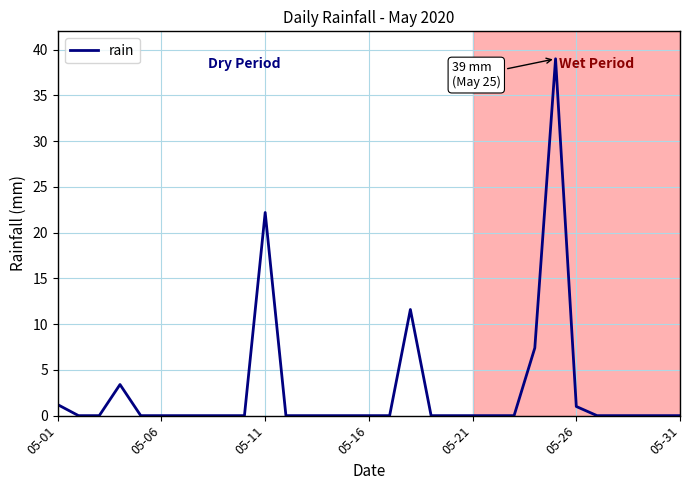

Does the chart have visible grid lines?

Yes